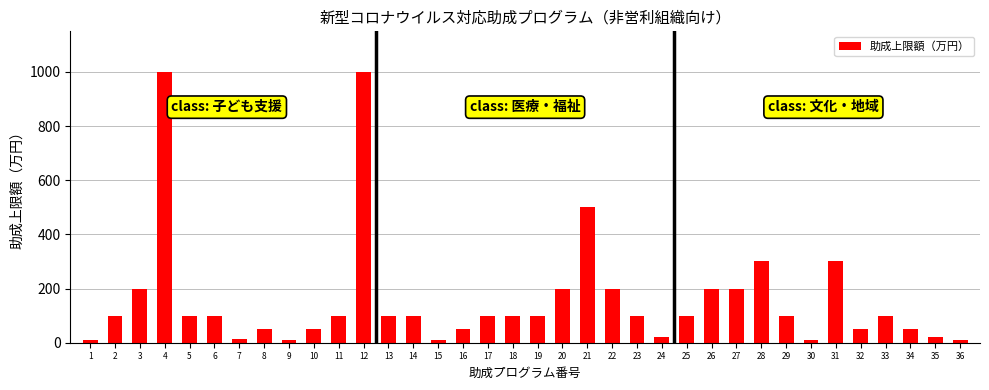

What is the sum of all values?

5755